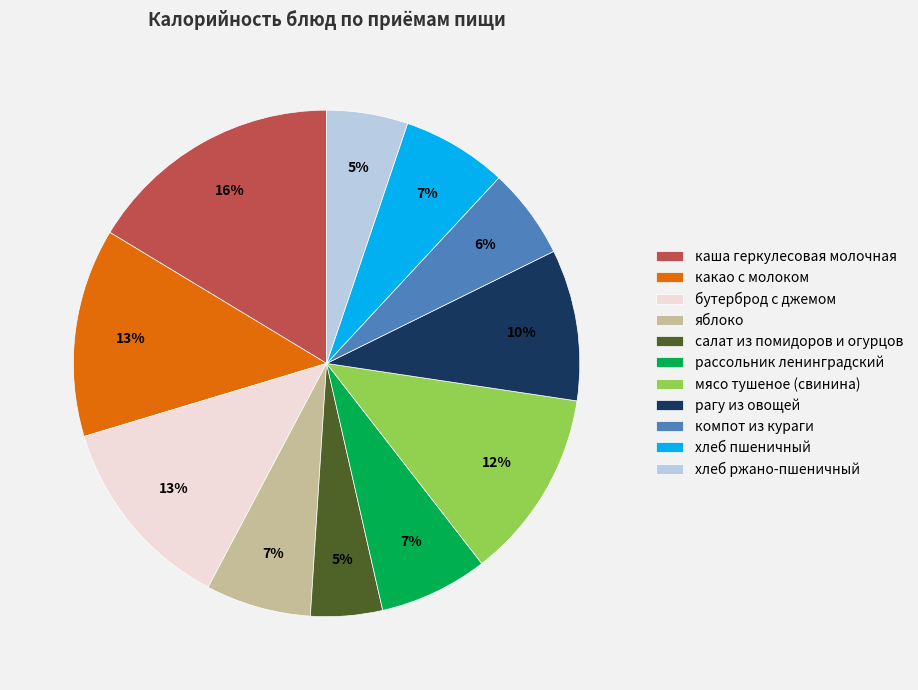

To the nearest percent, what is the difference between the бутерброд с джемом and салат из помидоров и огурцов slice percentages?

8%